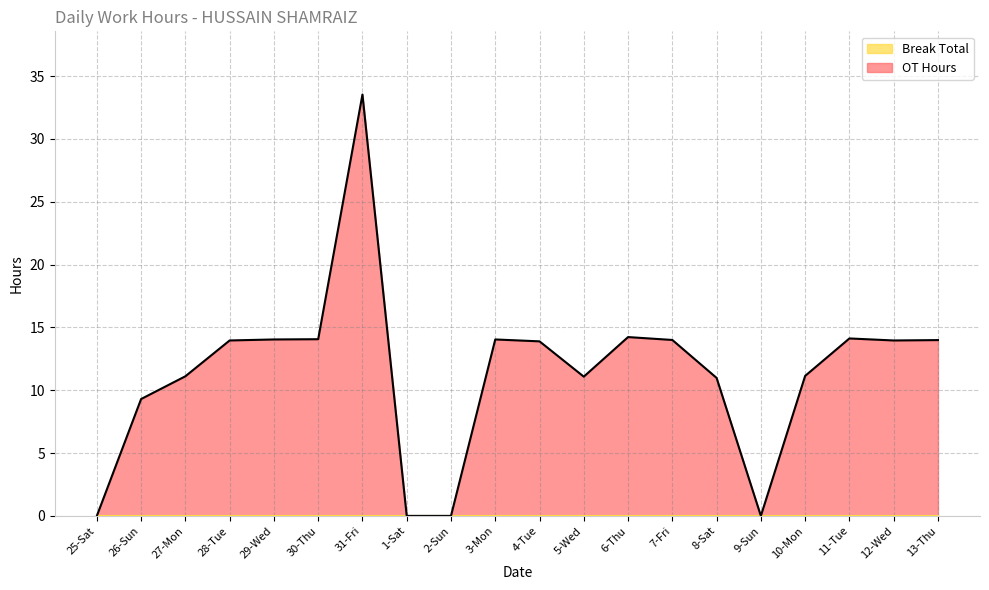

How many values are below 13?

9